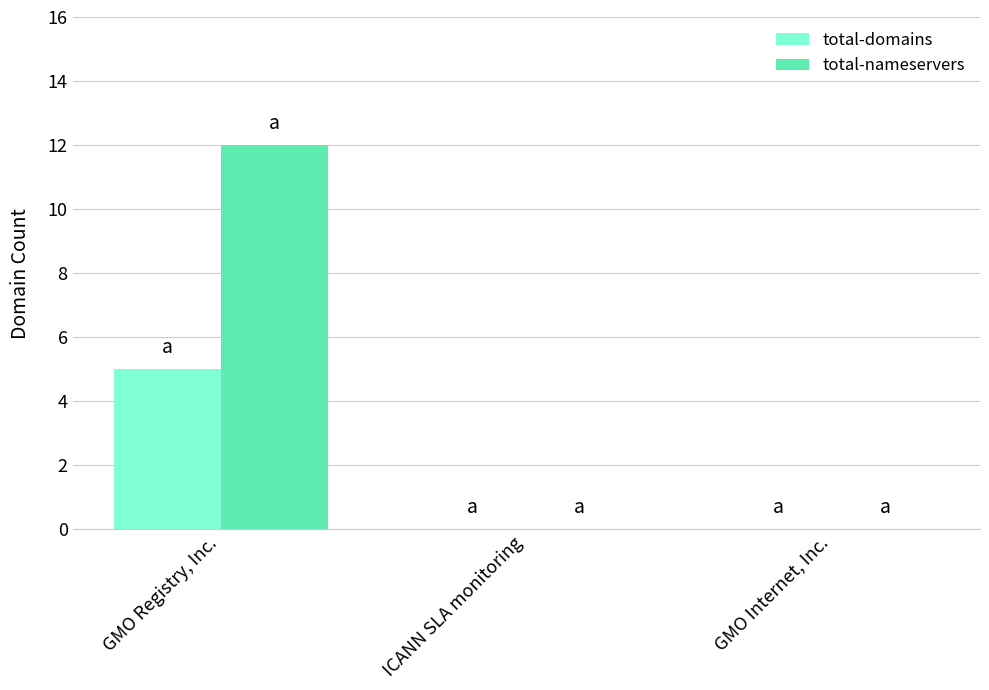

Does the chart contain stacked bars?

No